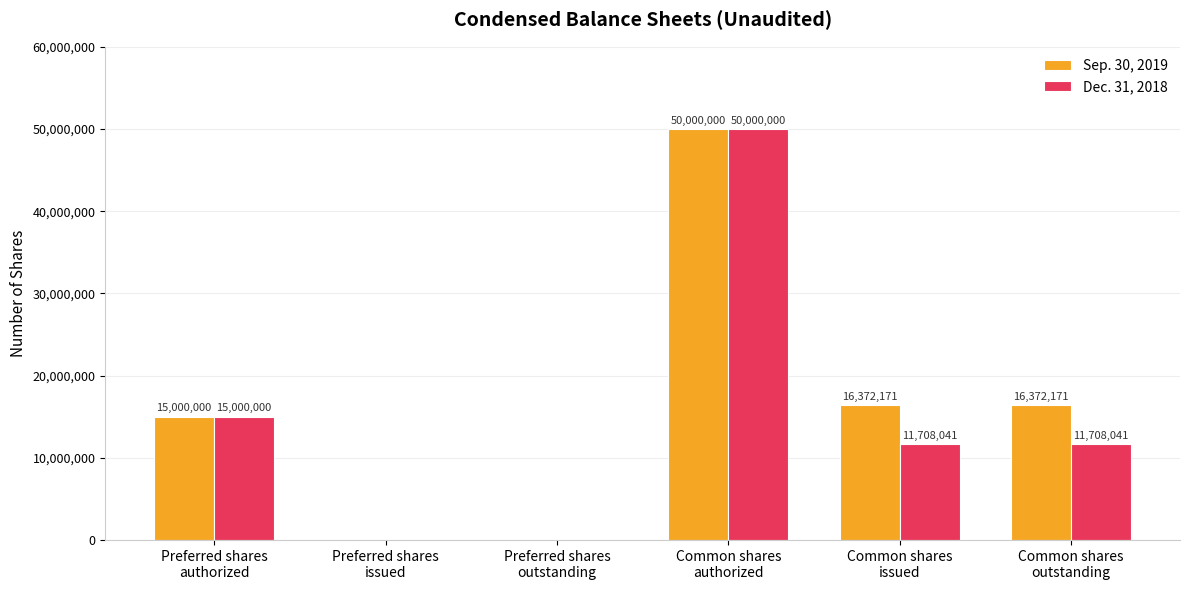

True or false: Dec. 31, 2018 has a value of 18138739 at Preferred shares
issued.

False